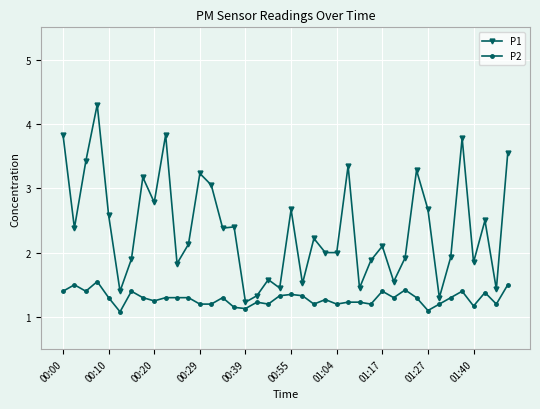

True or false: P2 and P1 cross at least once.

False